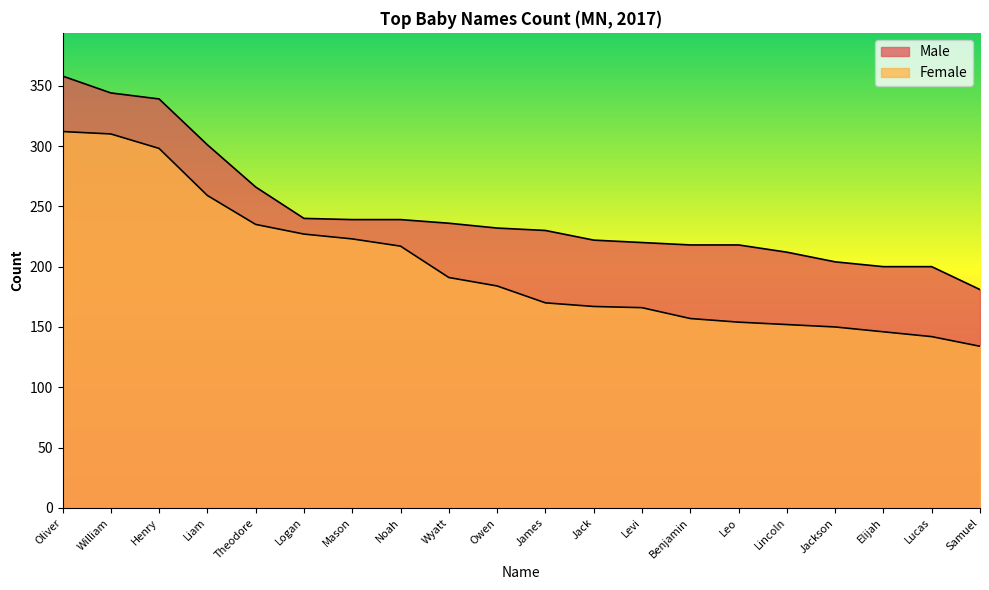

What is the label of the 10th point from the left?

Owen